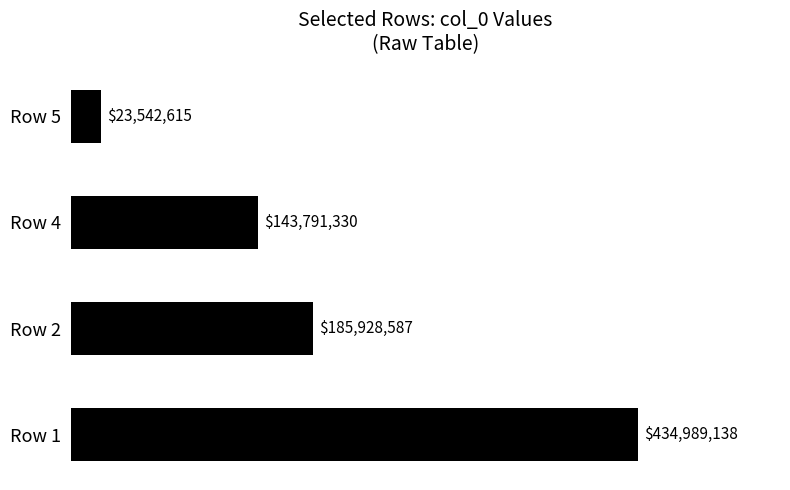

Are the bars horizontal?

Yes